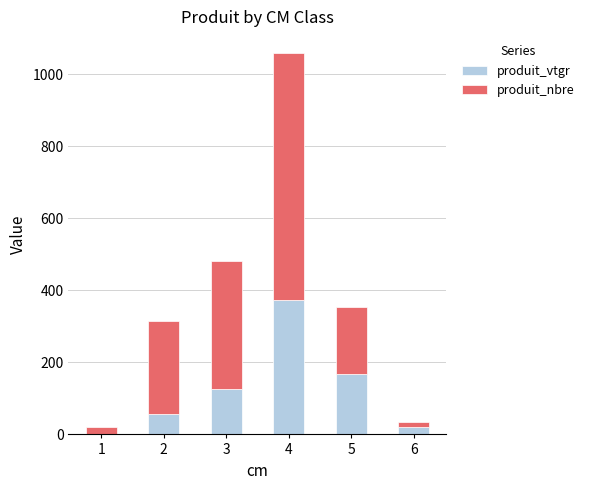

What is the maximum value for produit_vtgr?

374.0